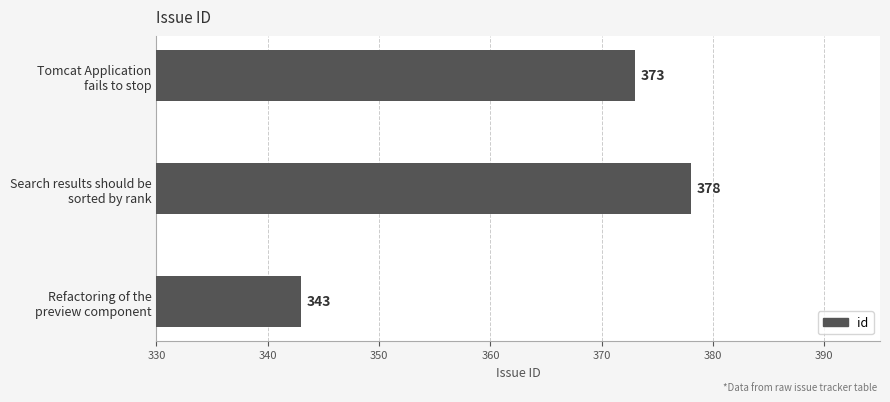

List the labels in order of value, smallest first.

Refactoring of the
preview component, Tomcat Application
fails to stop, Search results should be
sorted by rank